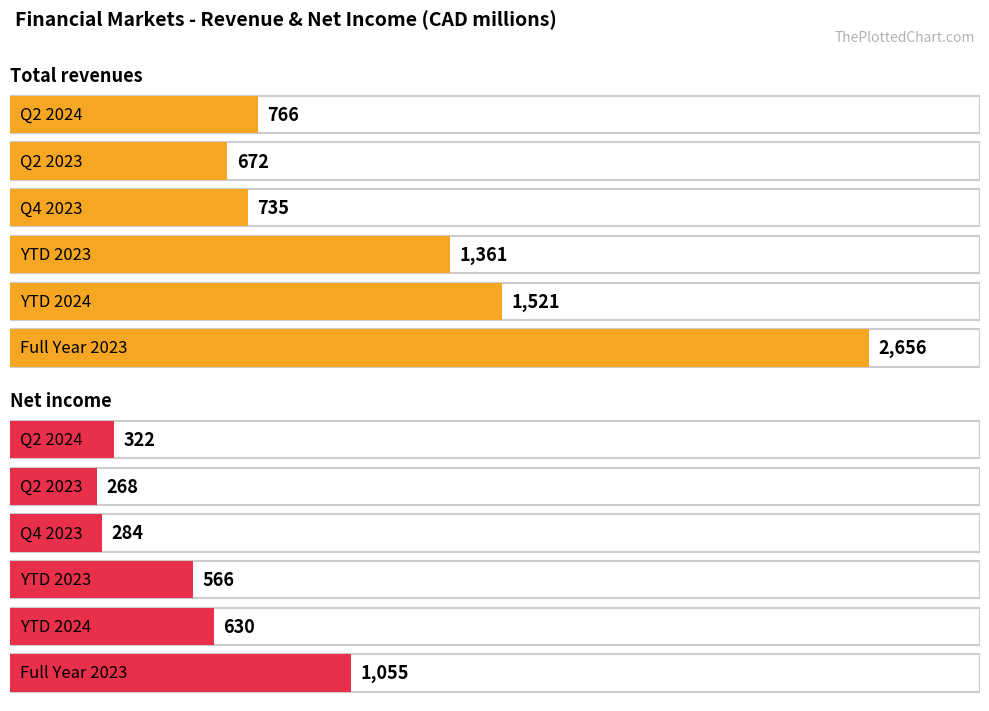

Reading left to right, extract all data points from this chart.

Total revenues: 2656	1521	1361	735	672	766
Net income: 1055	630	566	284	268	322